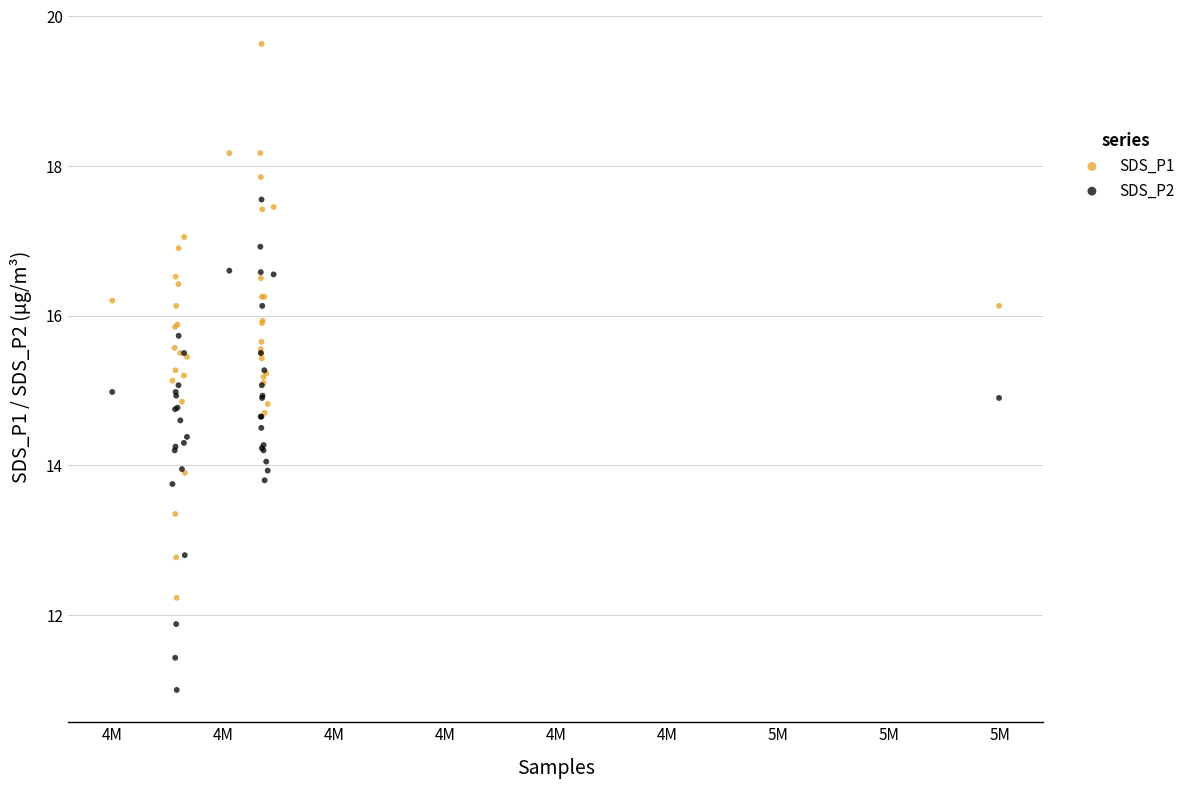

What are all the series names shown in the legend?

SDS_P1, SDS_P2